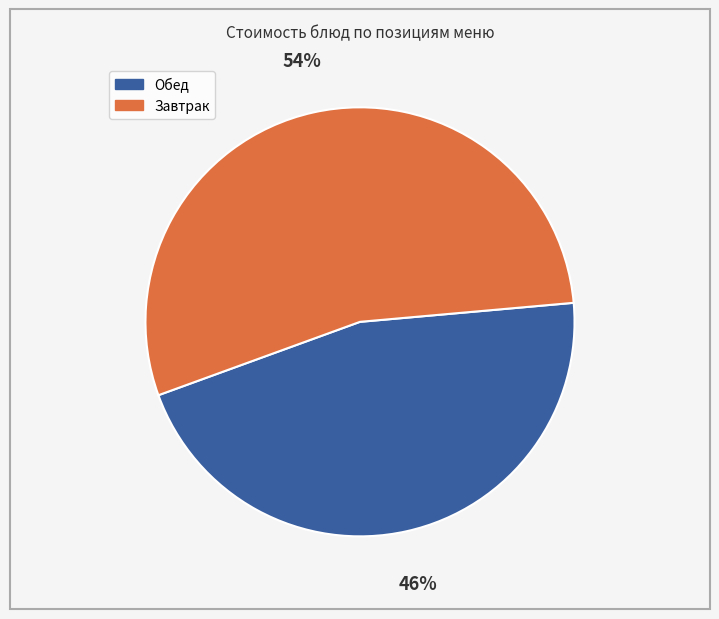

Is there any slice that represents more than half of the pie?

Yes